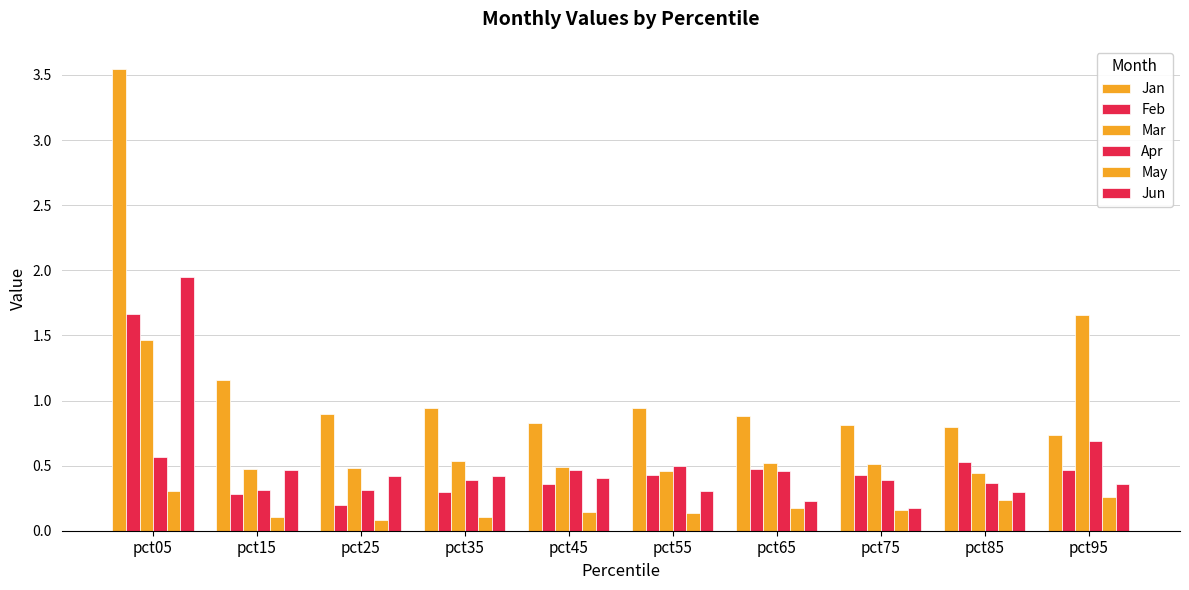

At which label is Jun closest to 1?

pct15